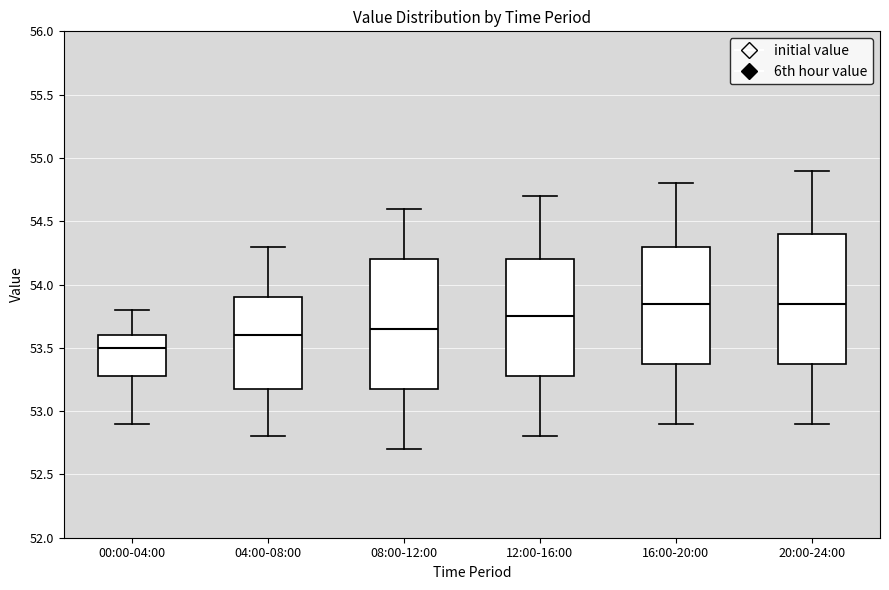

Reading left to right, transcribe this box plot: for each box, give where its median line is, the range the box spans, and where its two whiskers end, as read against the y-axis. The values are not printed on the chart, so give them approximately, as read against the axis.

00:00-04:00: median 53.50, box 53.30 to 53.60, whiskers 52.90 to 53.80
04:00-08:00: median 53.60, box 53.20 to 53.90, whiskers 52.80 to 54.30
08:00-12:00: median 53.65, box 53.20 to 54.20, whiskers 52.70 to 54.60
12:00-16:00: median 53.75, box 53.30 to 54.20, whiskers 52.80 to 54.70
16:00-20:00: median 53.85, box 53.40 to 54.30, whiskers 52.90 to 54.80
20:00-24:00: median 53.85, box 53.40 to 54.40, whiskers 52.90 to 54.90